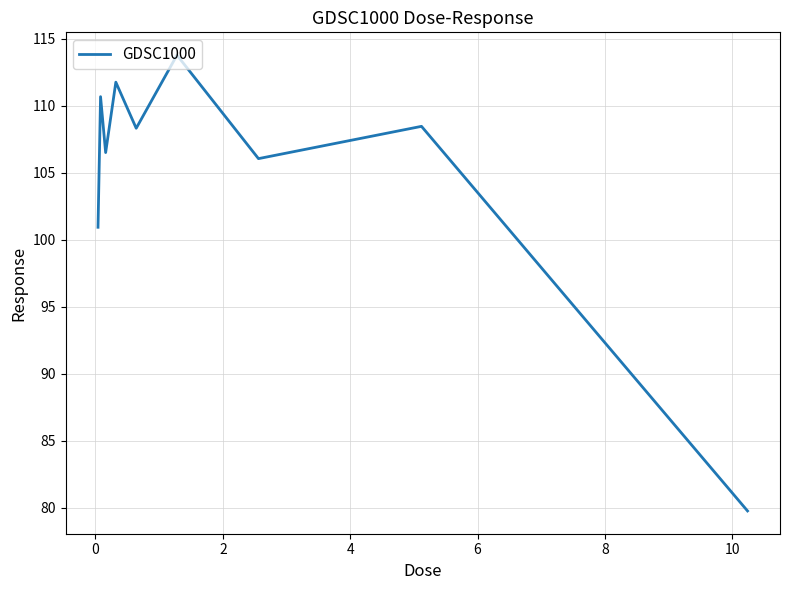

What is the greatest value displayed?

113.8